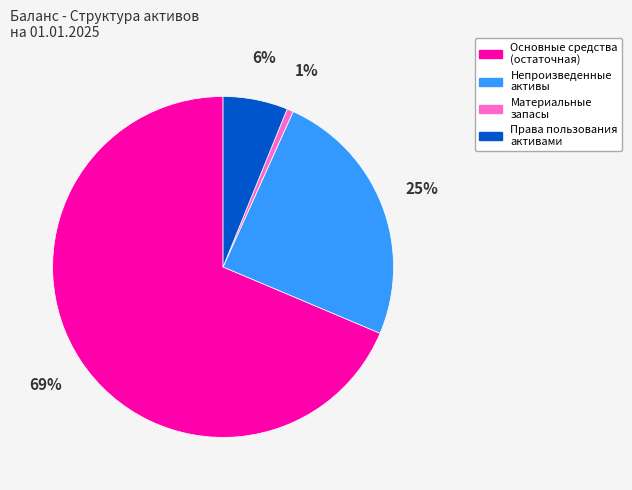

Does any single category account for the majority?

Yes